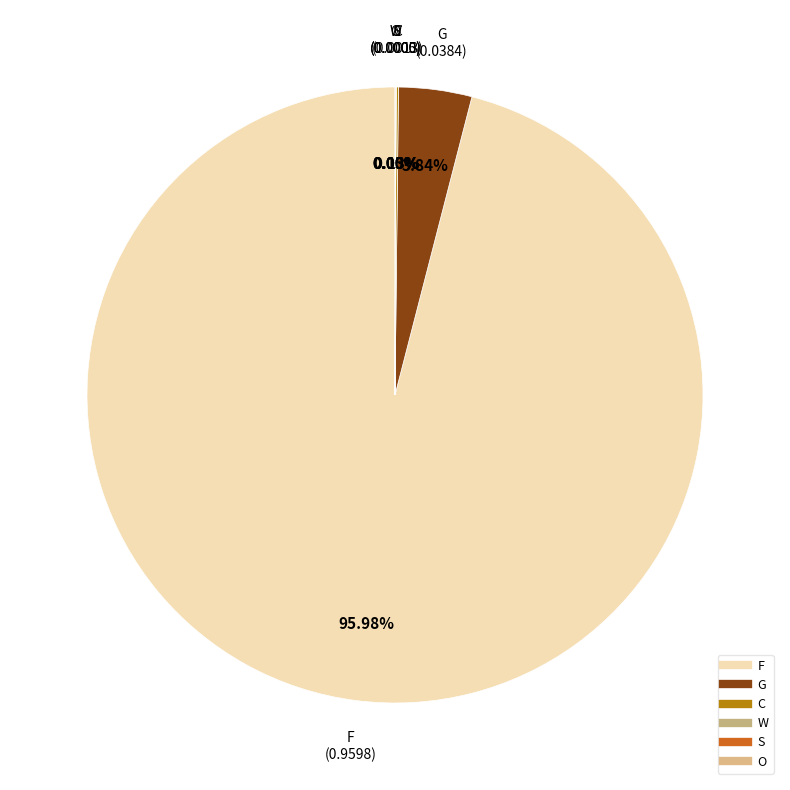

Is F the majority of the pie?

Yes